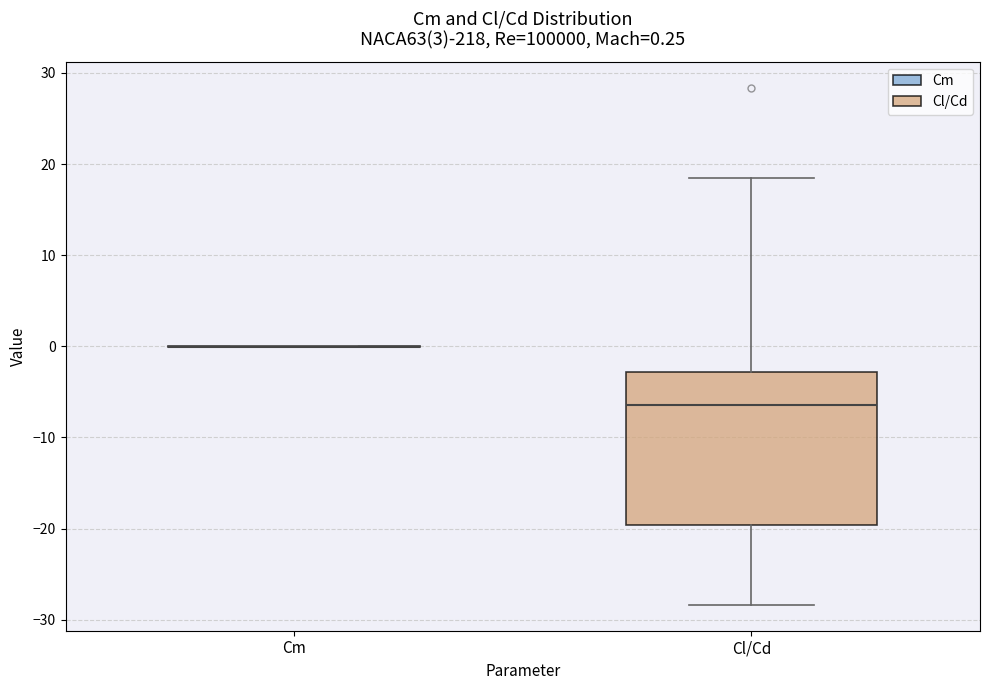

Comparing the boxes themselves (not the whiskers), which one is the tallest?

Cl/Cd